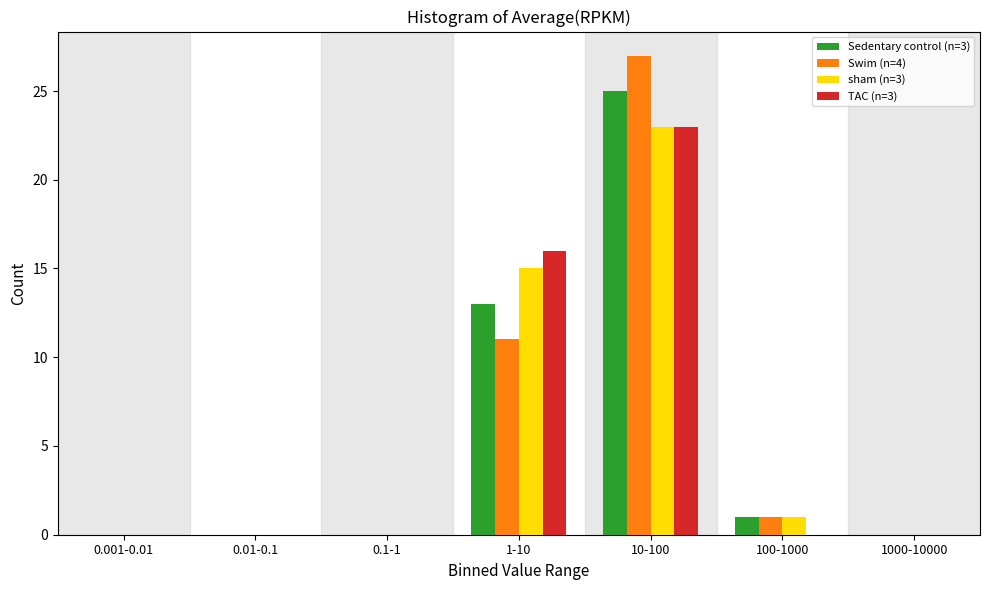

Reading right to left, list all the values displayed in this chart.

Sedentary control (n=3): 1000-10000=0	100-1000=1	10-100=25	1-10=13	0.1-1=0	0.01-0.1=0	0.001-0.01=0
Swim (n=4): 1000-10000=0	100-1000=1	10-100=27	1-10=11	0.1-1=0	0.01-0.1=0	0.001-0.01=0
sham (n=3): 1000-10000=0	100-1000=1	10-100=23	1-10=15	0.1-1=0	0.01-0.1=0	0.001-0.01=0
TAC (n=3): 1000-10000=0	100-1000=0	10-100=23	1-10=16	0.1-1=0	0.01-0.1=0	0.001-0.01=0